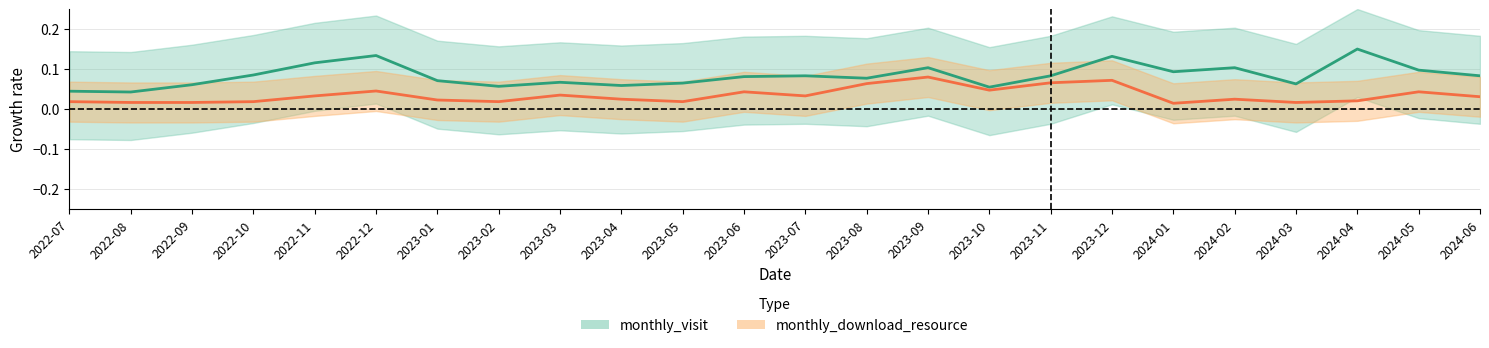

At which category does monthly_visit reach its first local peak?

2022-12